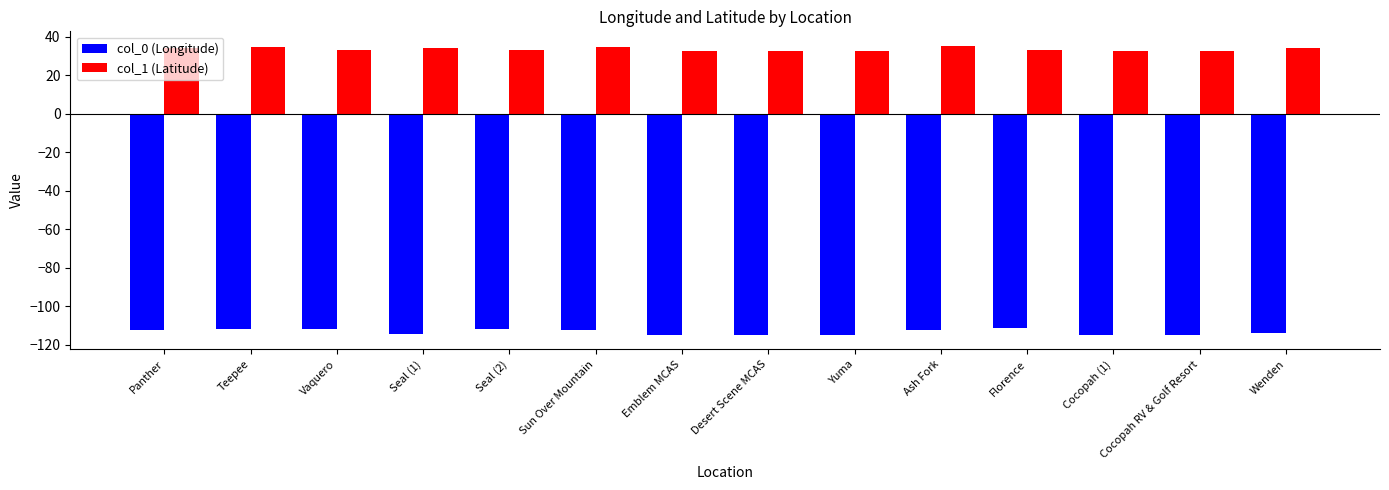

Count the number of data series in this chart.

2